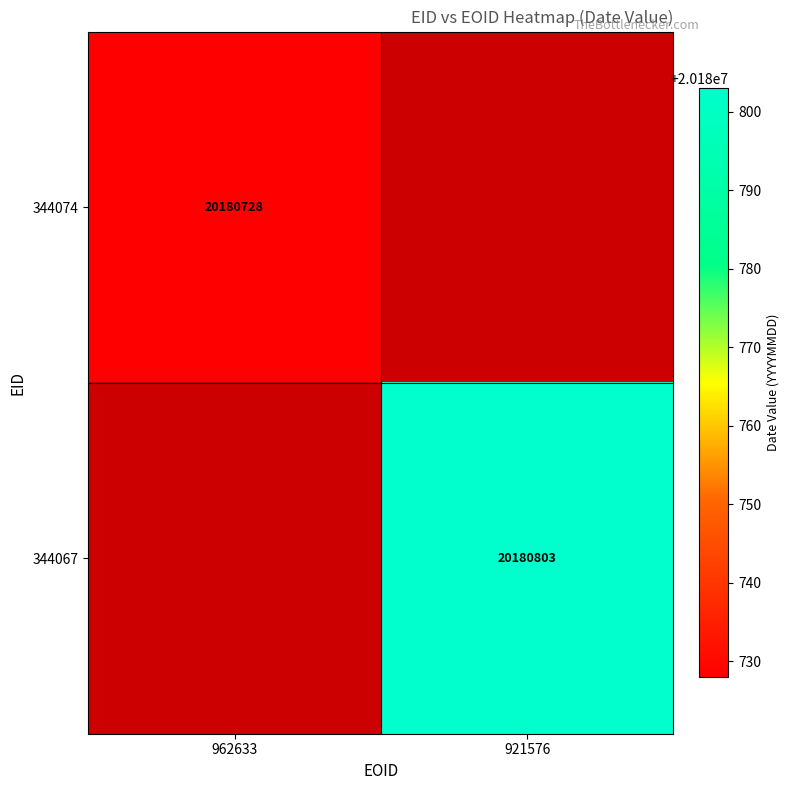

The 344067 series shows 33877831.2 at 921576. True or false?

False